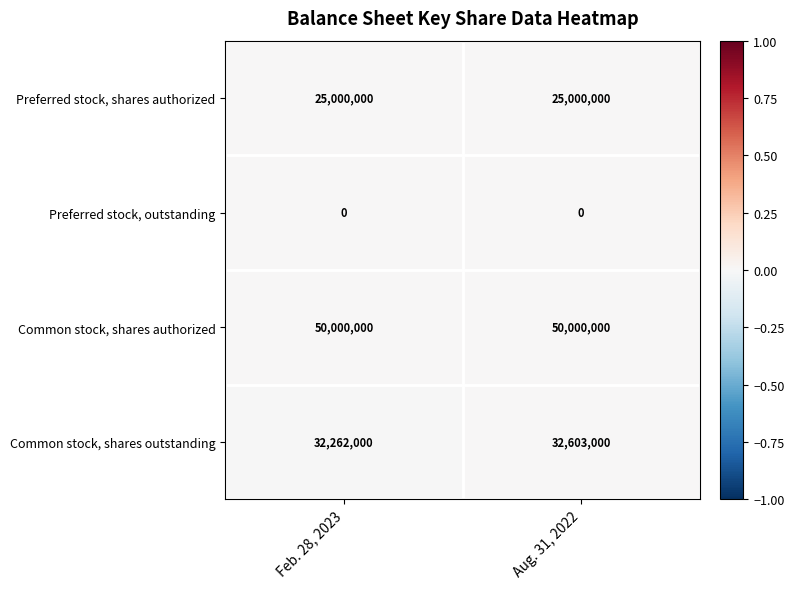

How many data points does each series have?

2